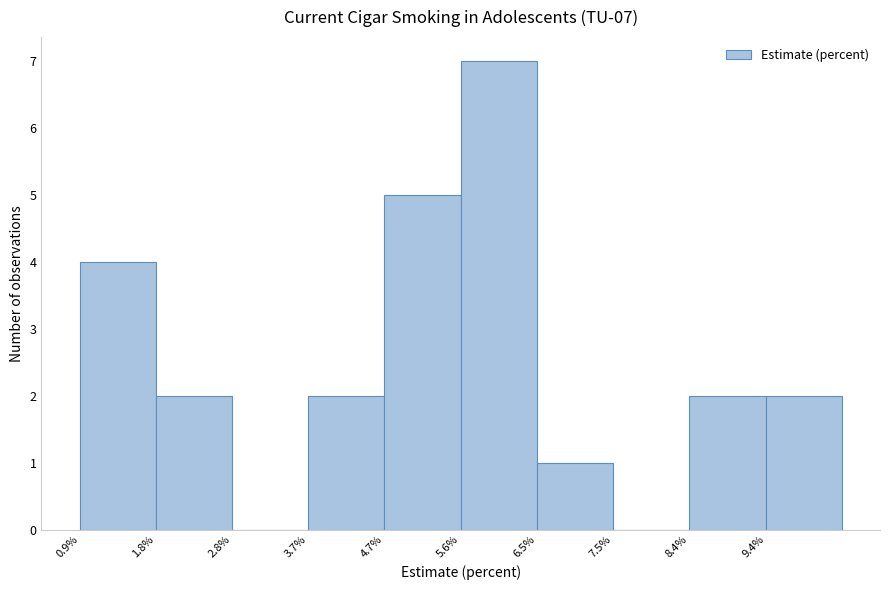

Which range on the x-axis has the tallest bar?

5.60 to 6.54